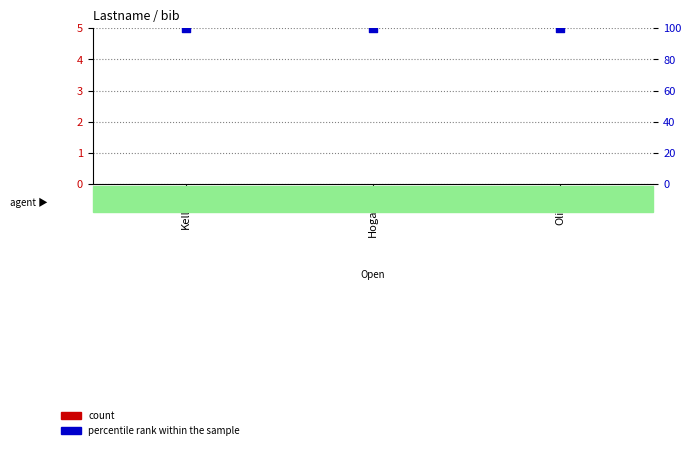

Which series contains the highest Y value?

percentile rank within the sample